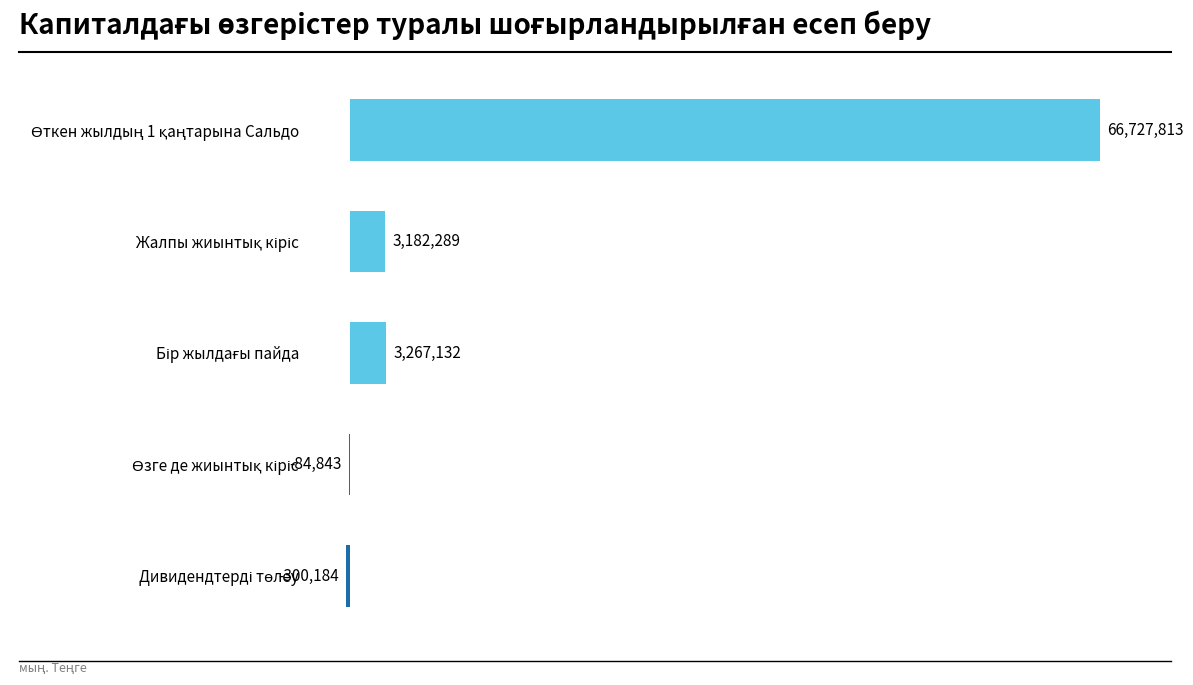

Does the chart contain stacked bars?

No